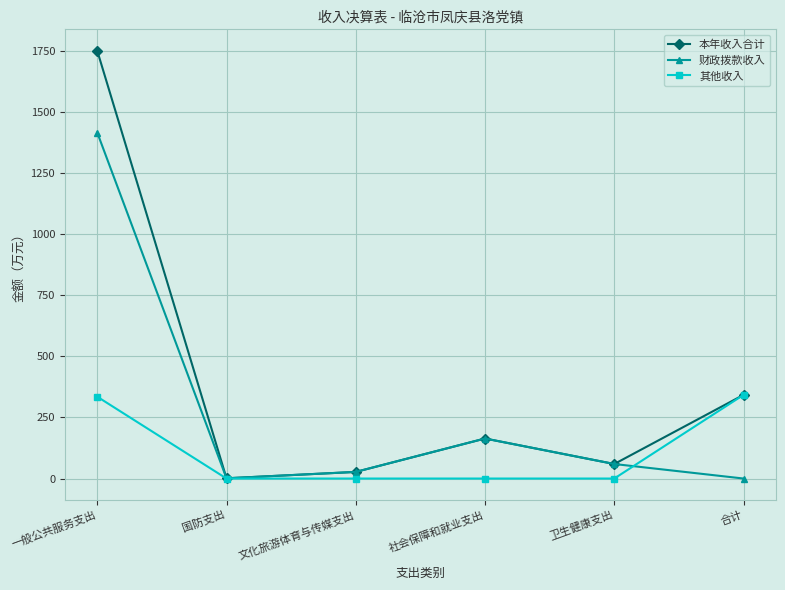

True or false: 本年收入合计 has more than 0 points higher than both neighbors.

True